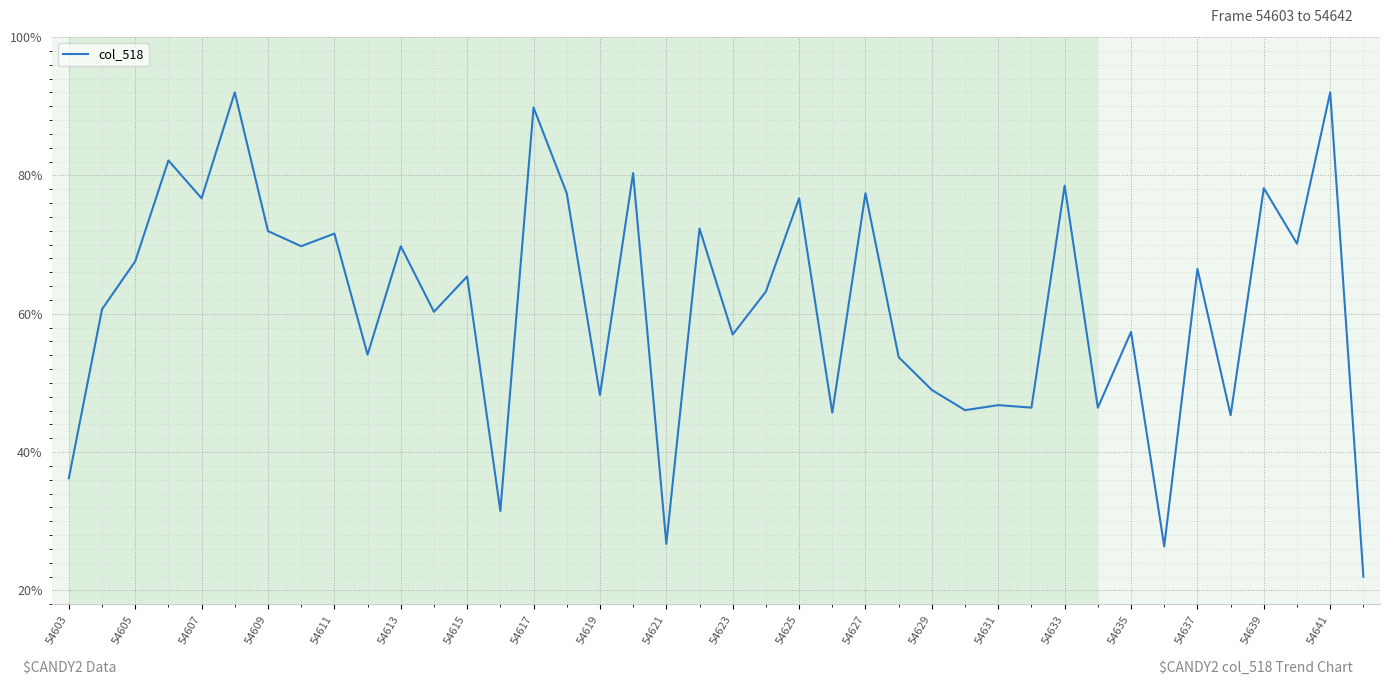

What is the smallest value displayed?

22.0